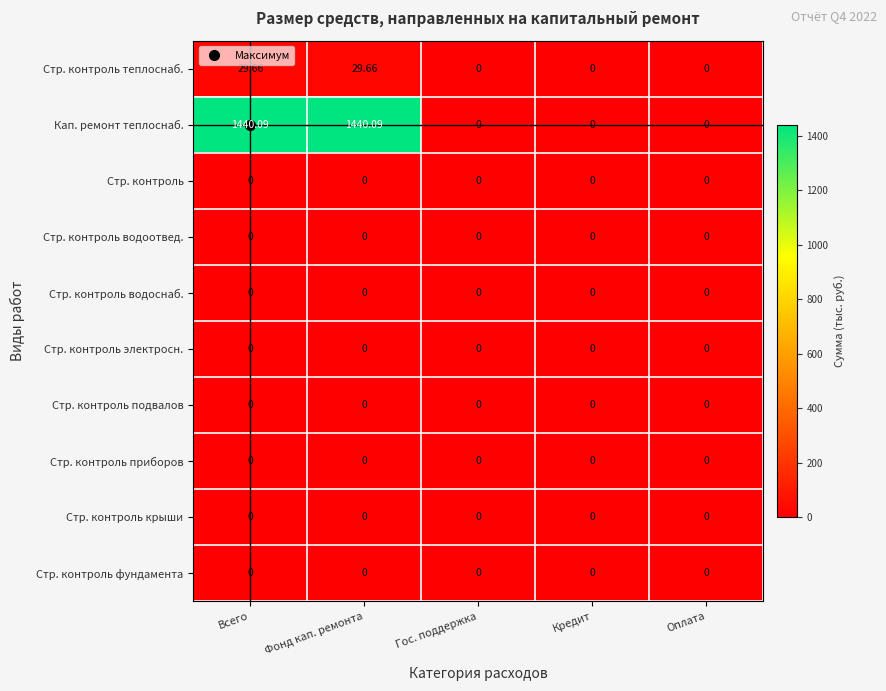

Which series has the largest total across all categories?

Кап. ремонт теплоснаб.